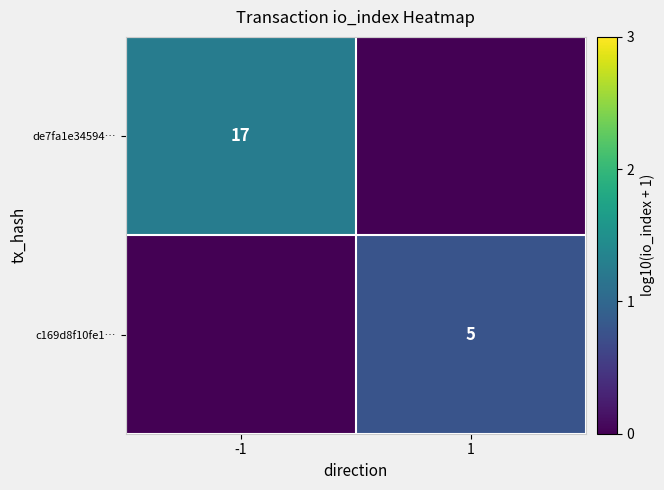

The value of c169d8f10fe1… at 1 is 5. True or false?

True